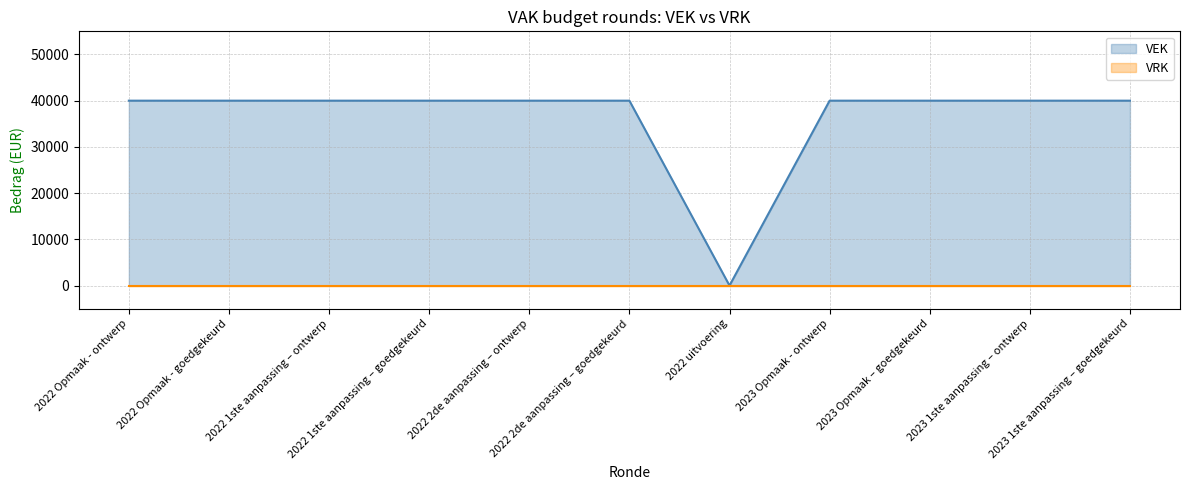

Between 2023 Opmaak - ontwerp and 2023 1ste aanpassing – goedgekeurd, which series saw the biggest shift?

VEK